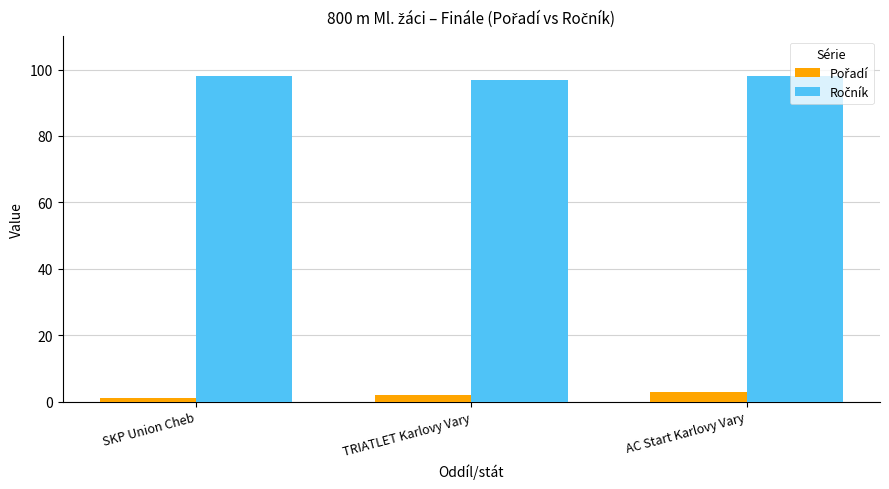

What position from the right is TRIATLET Karlovy Vary?

2